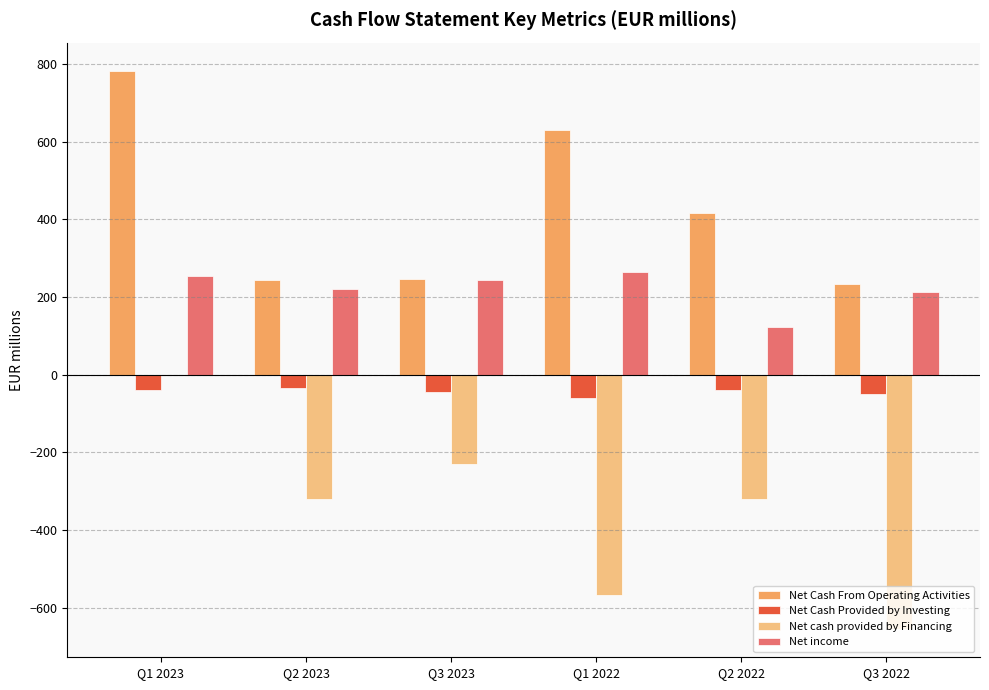

Does the chart contain stacked bars?

No